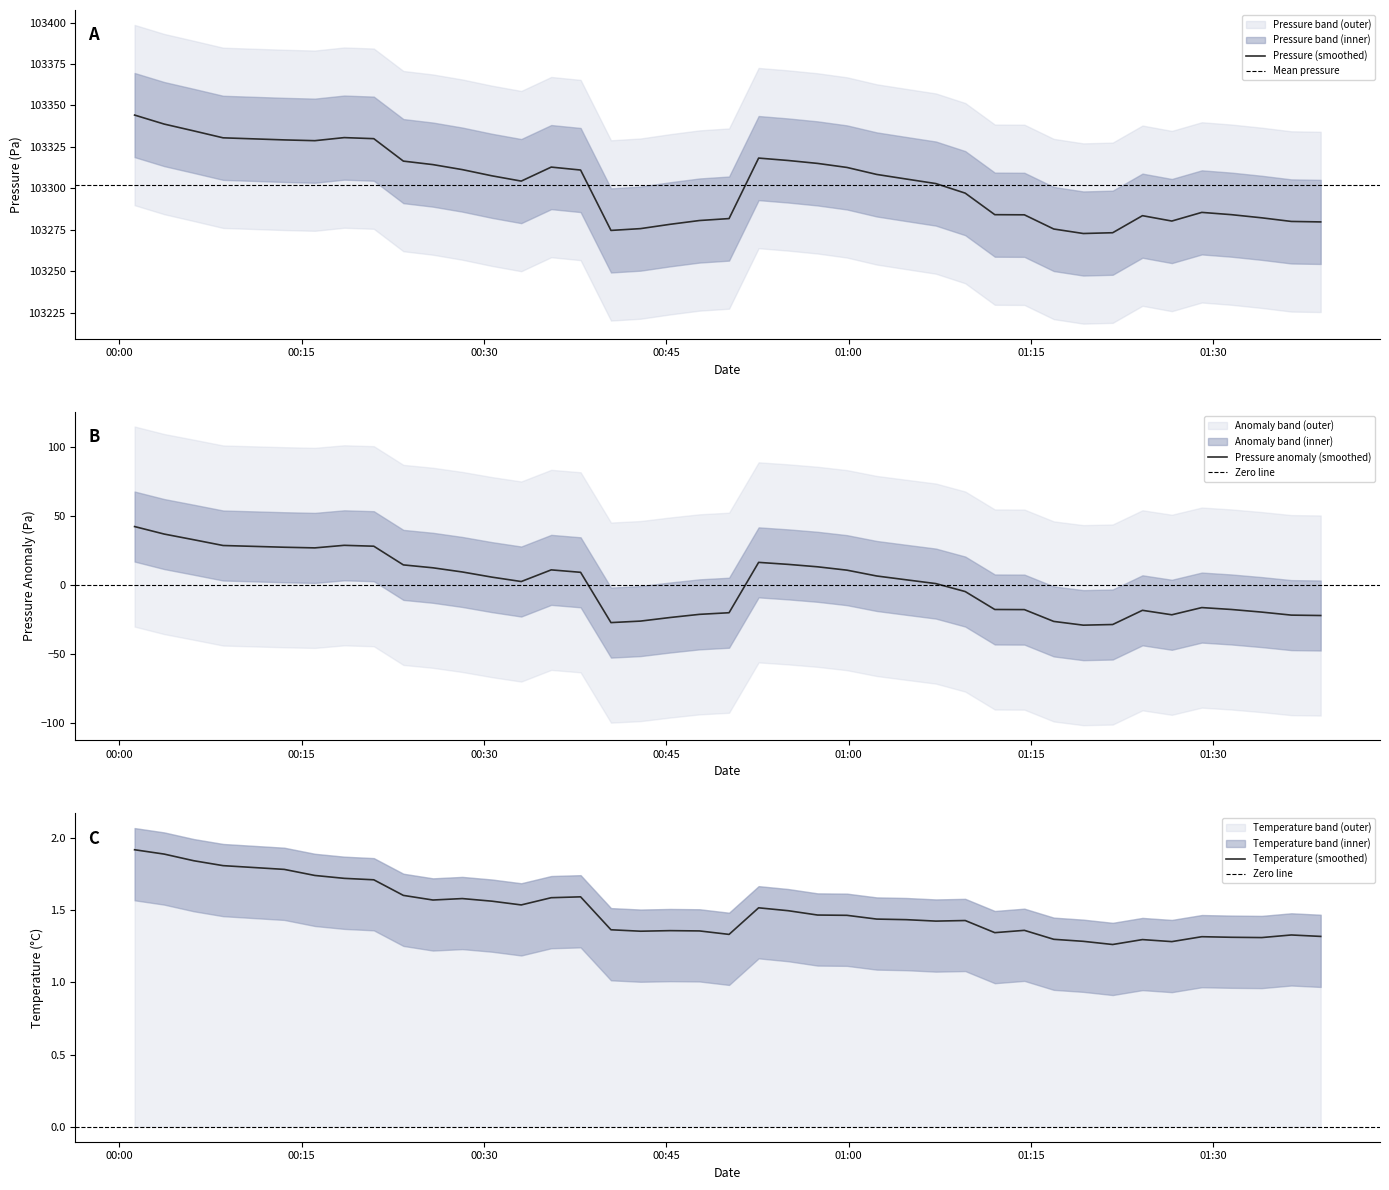

How many lines are shown in the chart?

3